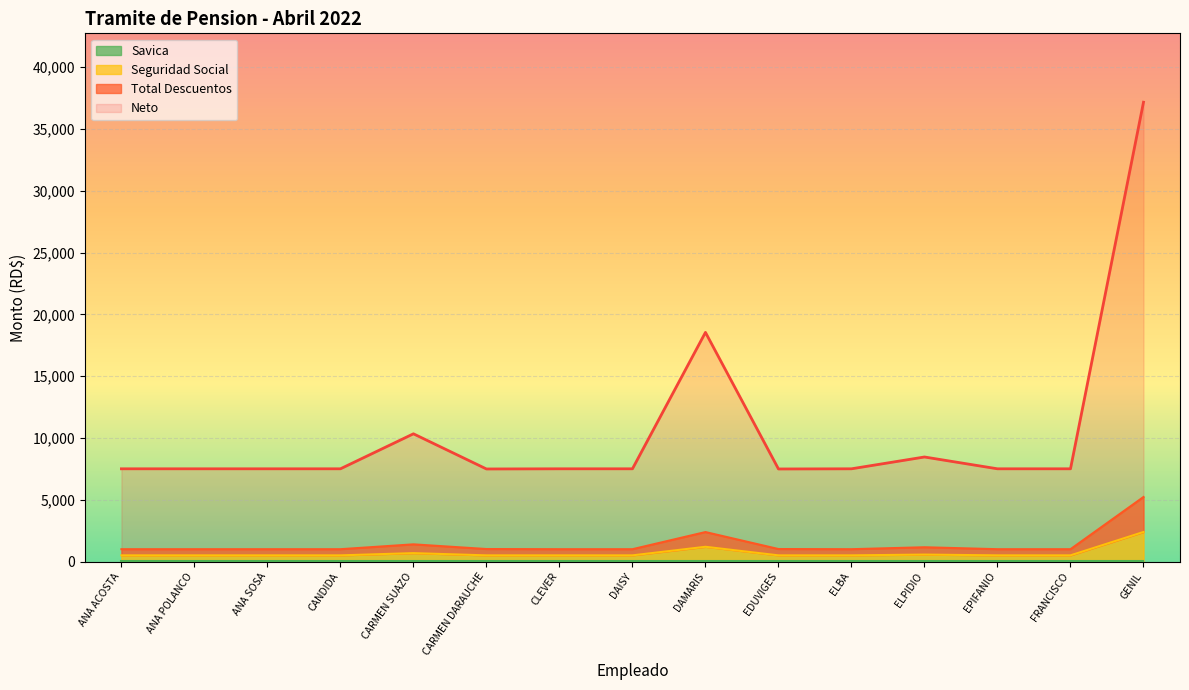

True or false: Total Descuentos and Neto intersect in this chart.

False